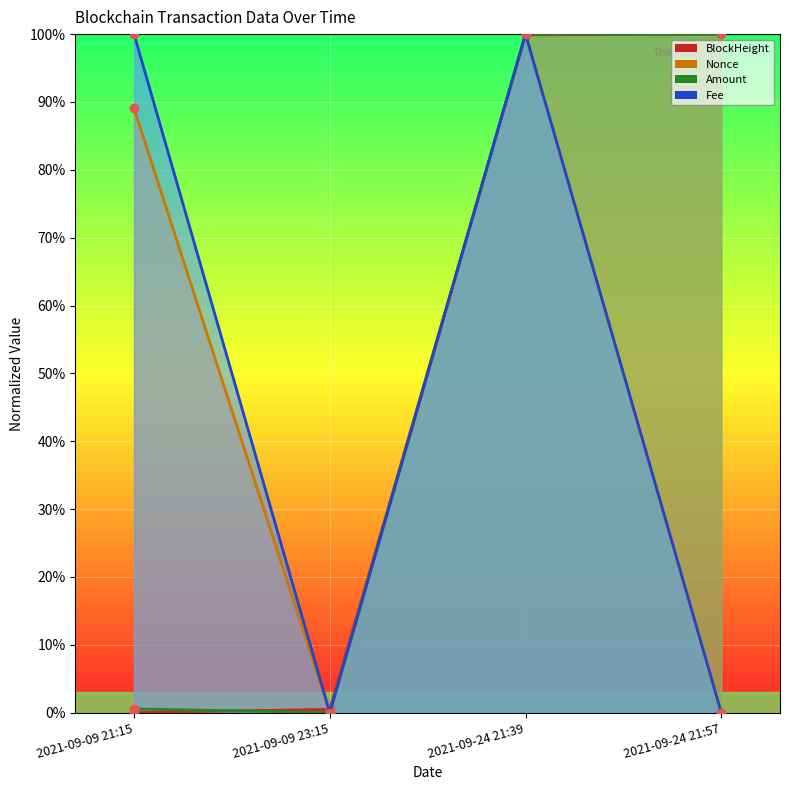

What position from the right is 2021-09-09 21:15?

4